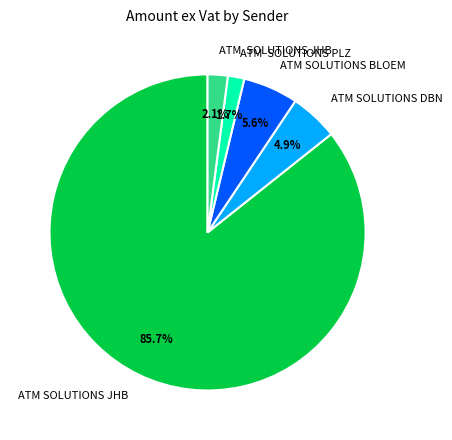

Does any single category account for the majority?

Yes